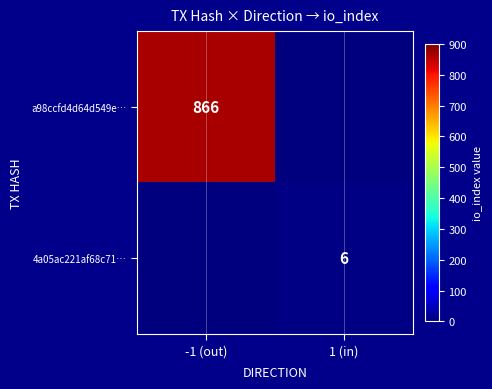

True or false: a98ccfd4d64d549e… has a value of 1463 at -1 (out).

False